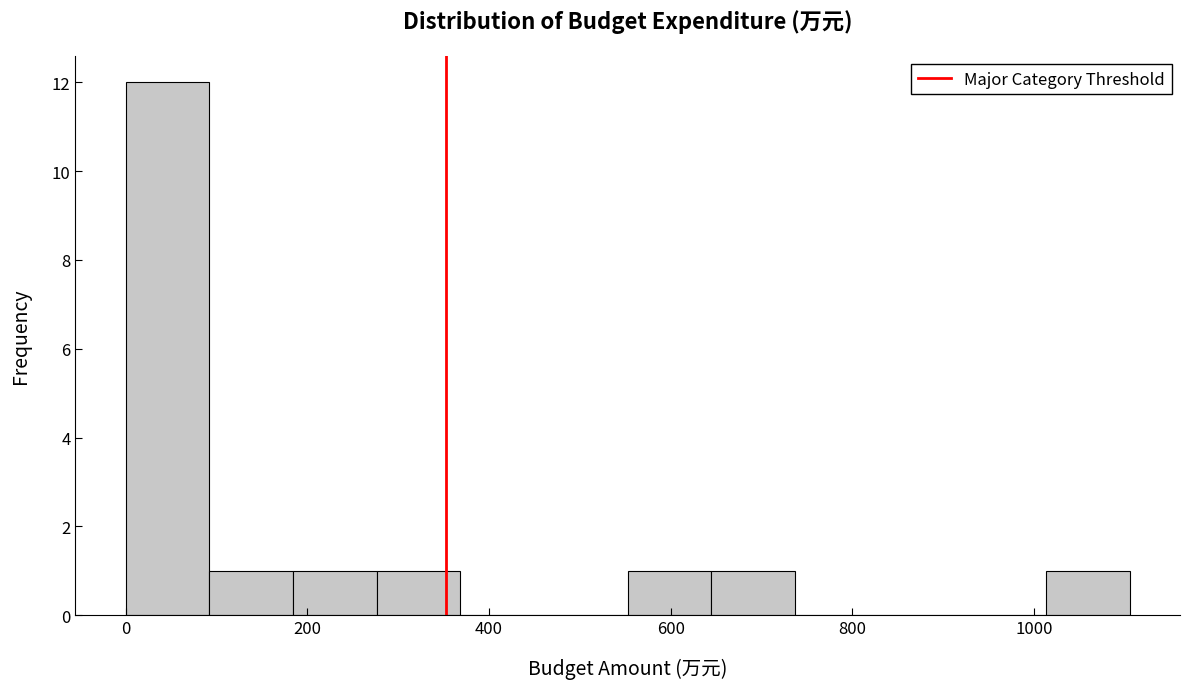

What is the height of the bar covering 180 to 280 on the x-axis? Neither the bar edges nor the heights are printed on the chart, so give them approximately, as read against the axes.

1